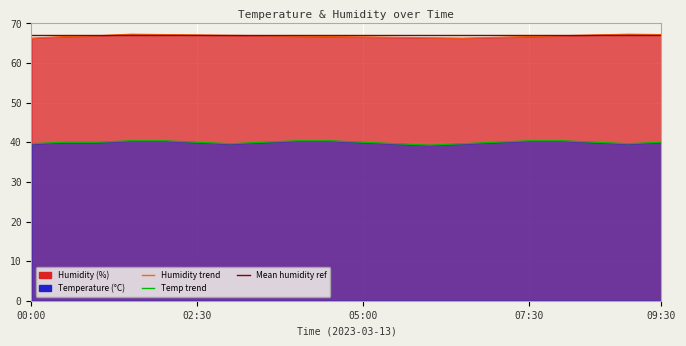

Reading left to right, extract all data points from this chart.

humidity: 66.3	66.7	66.9	67.3	67.2	67.1	67.0	66.9	66.8	66.7	66.6	66.5	66.4	66.3	66.5	66.7	66.9	67.1	67.3	67.2
temperature: 39.6	40.0	40.0	40.4	40.4	40.0	39.6	40.0	40.4	40.4	40.0	39.6	39.3	39.6	40.0	40.4	40.4	40.0	39.6	40.0